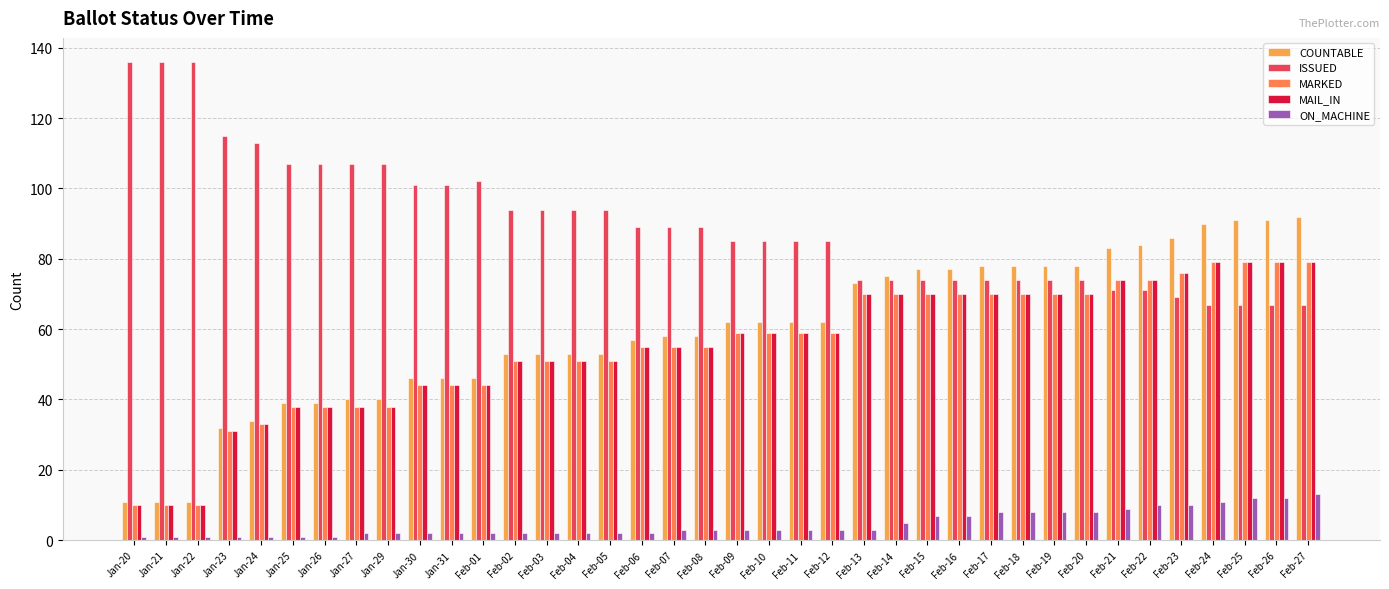

The value of COUNTABLE at Jan-30 is 46. True or false?

True